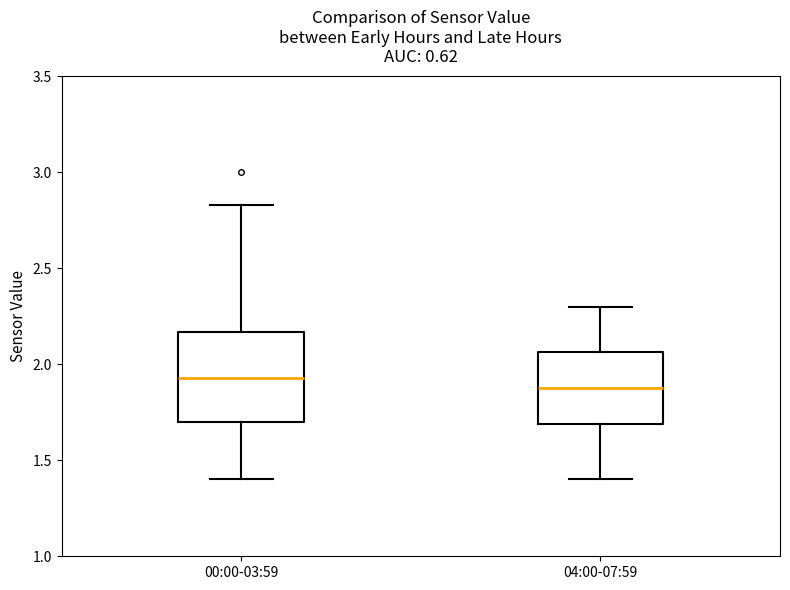

Which box's median line is the highest?

00:00-03:59